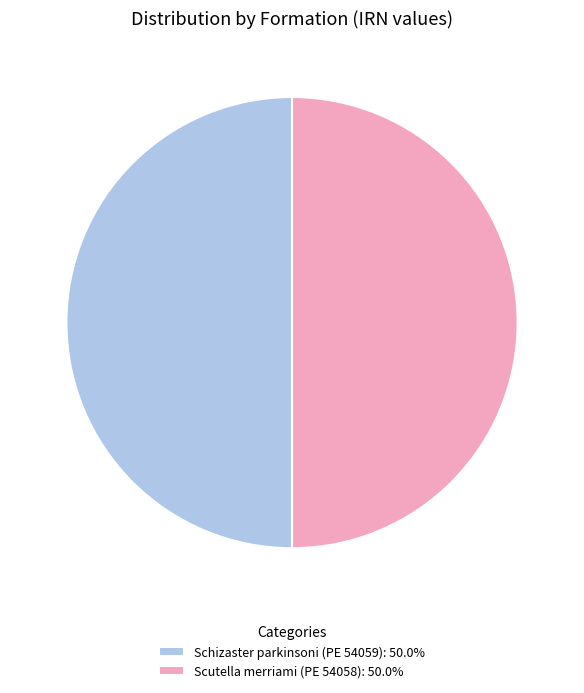

Approximately how many times larger is the value at Schizaster parkinsoni (PE 54059): 50.0% compared to Scutella merriami (PE 54058): 50.0%?

1.0